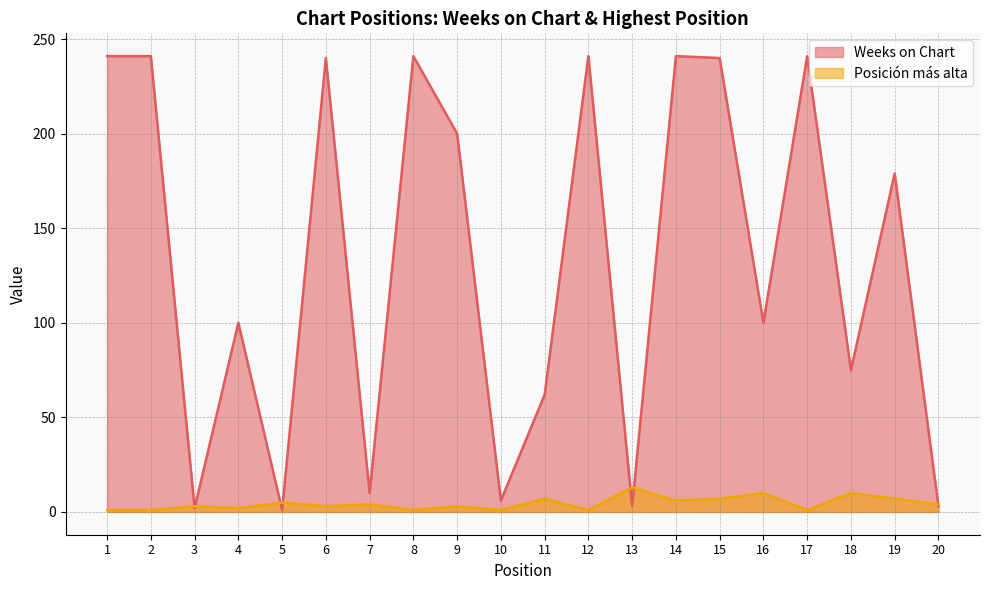

Between 19 and 20, which series saw the biggest shift?

Weeks on Chart